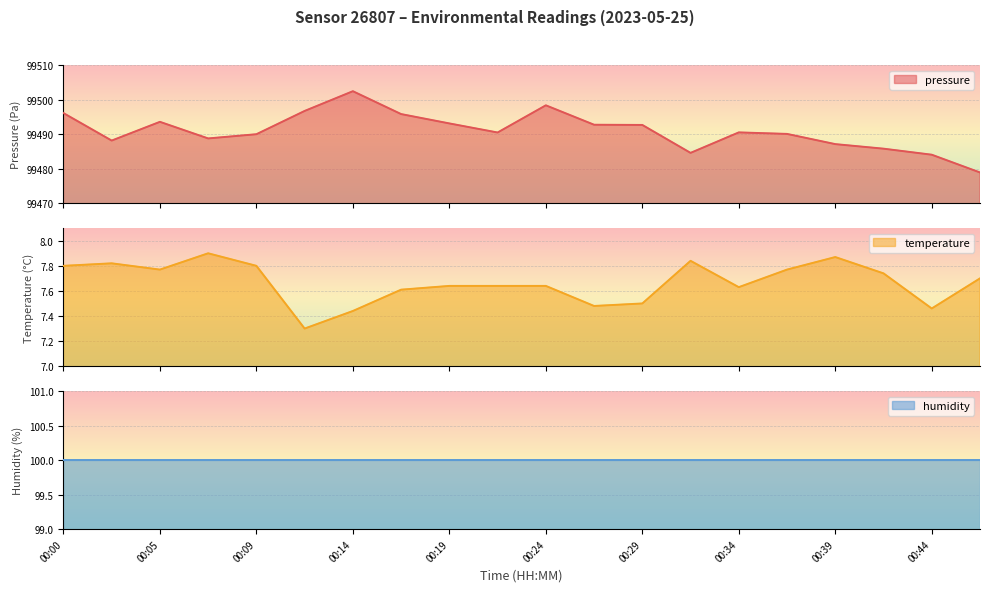

True or false: temperature and pressure intersect in this chart.

False